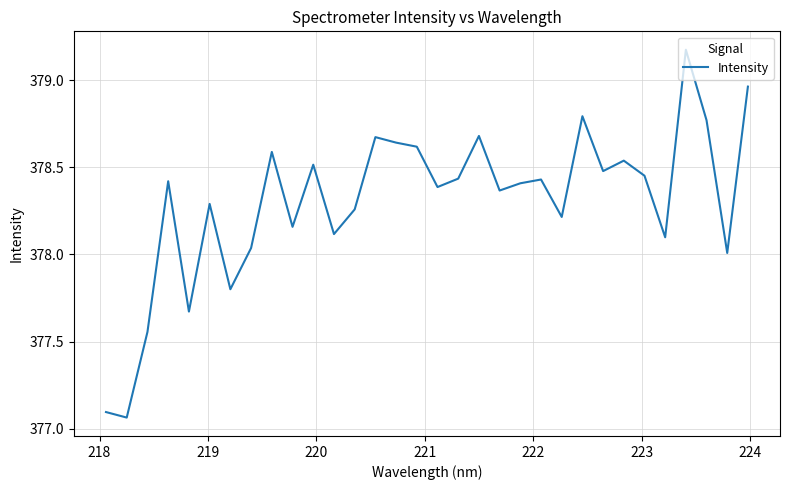

Does the chart have visible grid lines?

Yes